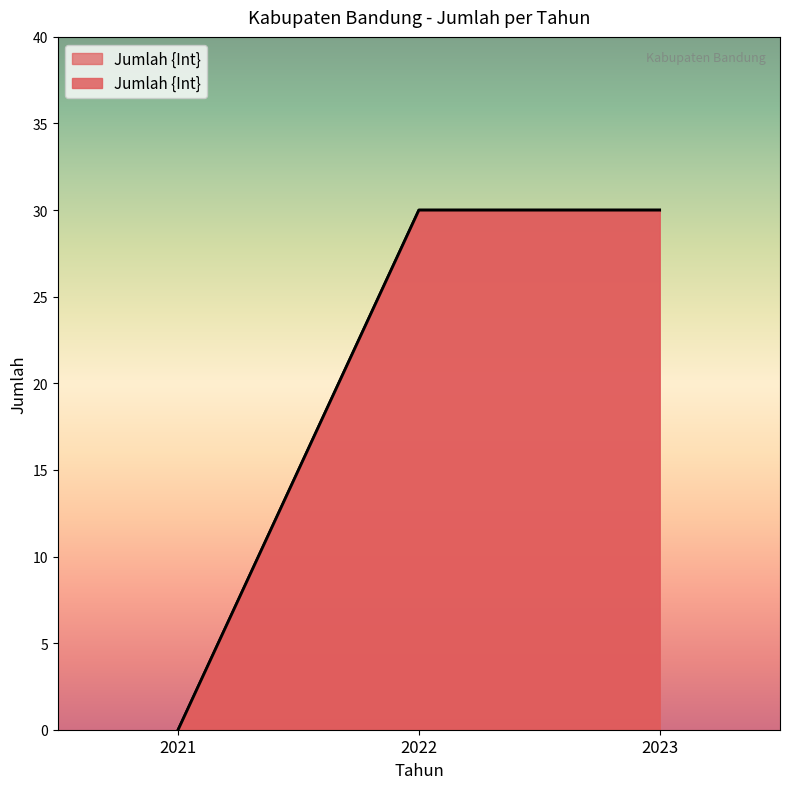

List the labels in order of value, smallest first.

2021, 2022, 2023